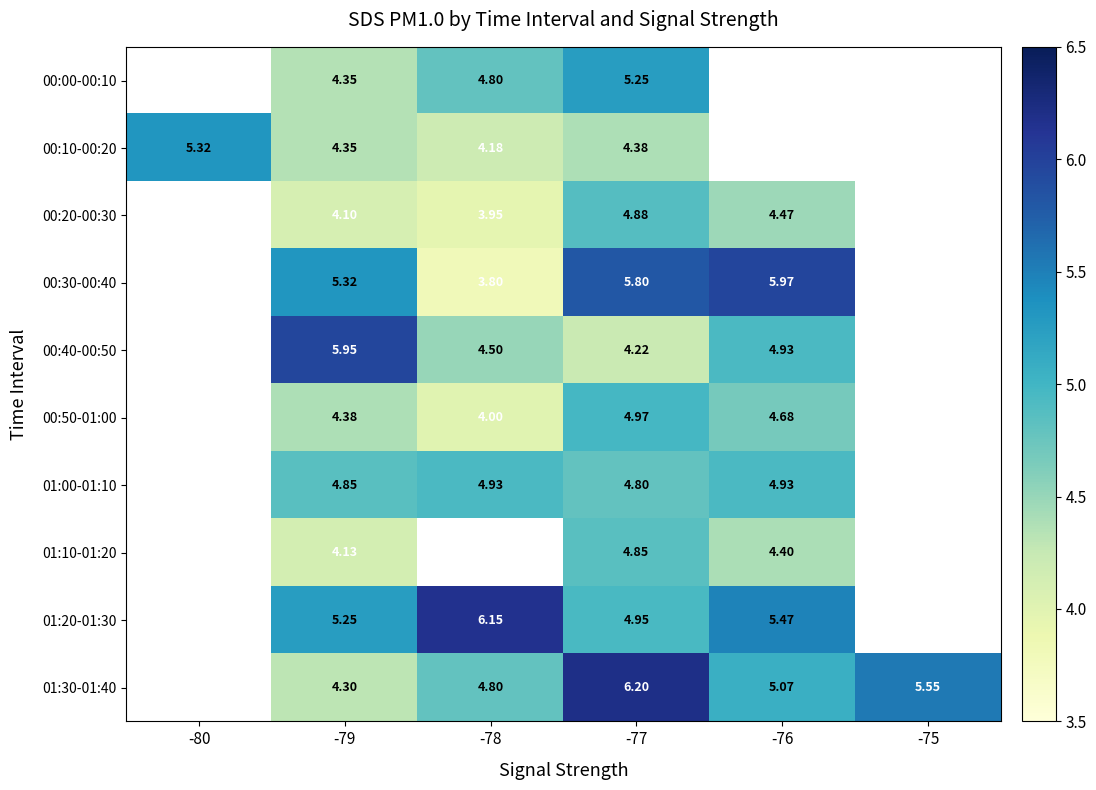

What is the total value across all series at -78?

41.1